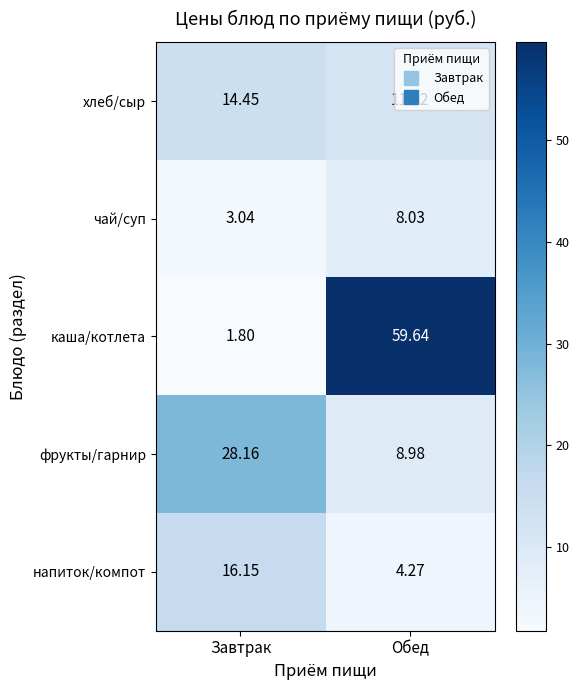

Rank the series at Обед from lowest to highest value.

напиток/компот, чай/суп, фрукты/гарнир, хлеб/сыр, каша/котлета